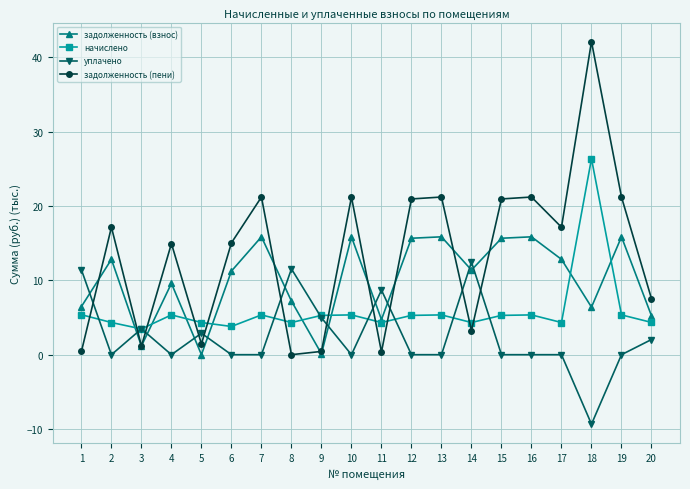

List the series in order of their peak value, highest first.

задолженность (пени), начислено, задолженность (взнос), уплачено